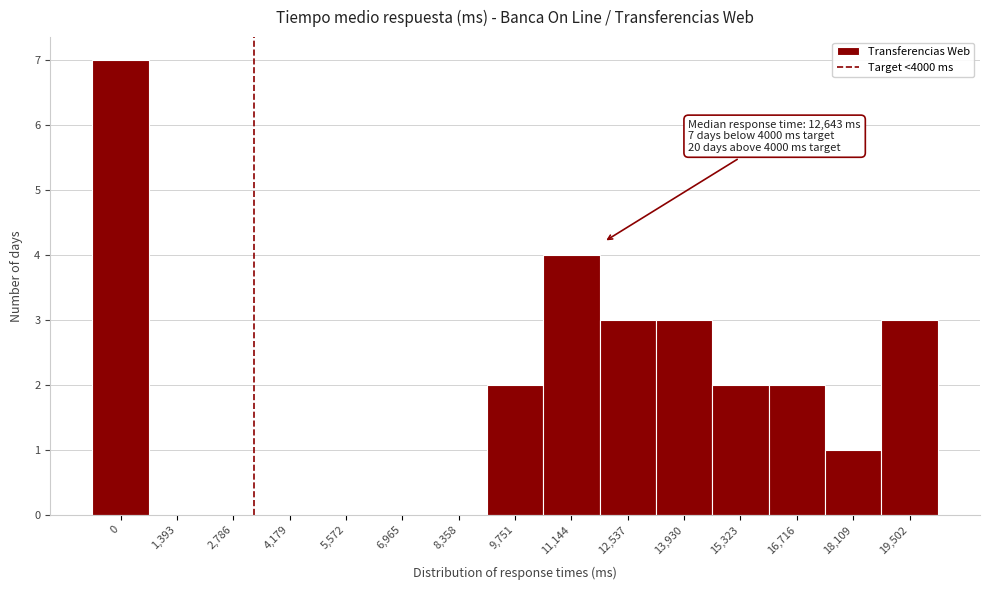

Reading right to left, what are all the values shown in this chart?

19,502=3	18,109=1	16,716=2	15,323=2	13,930=3	12,537=3	11,144=4	9,751=2	8,358=0	6,965=0	5,572=0	4,179=0	2,786=0	1,393=0	0=7